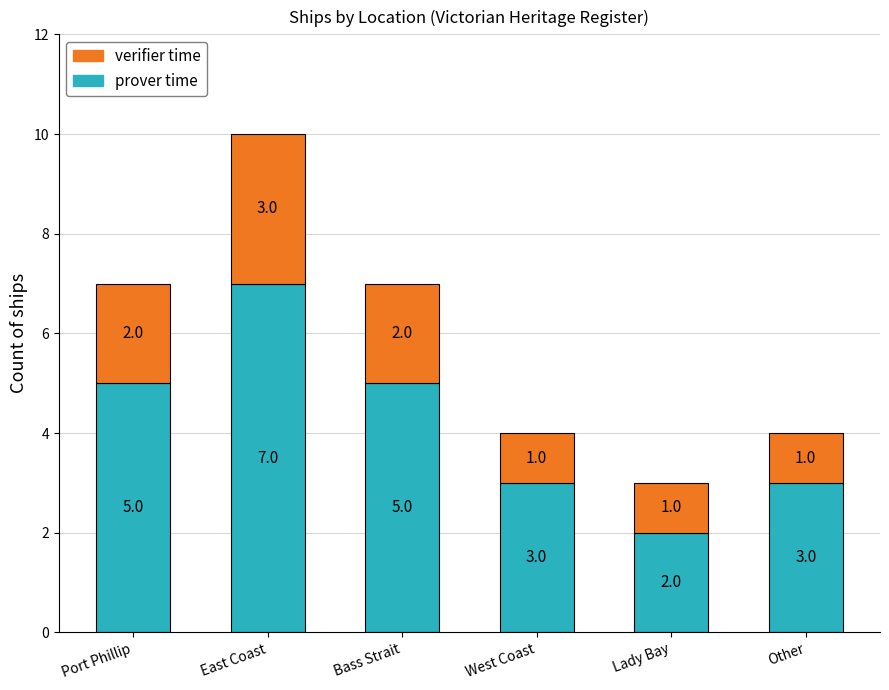

What is the total value across all series at Bass Strait?

7